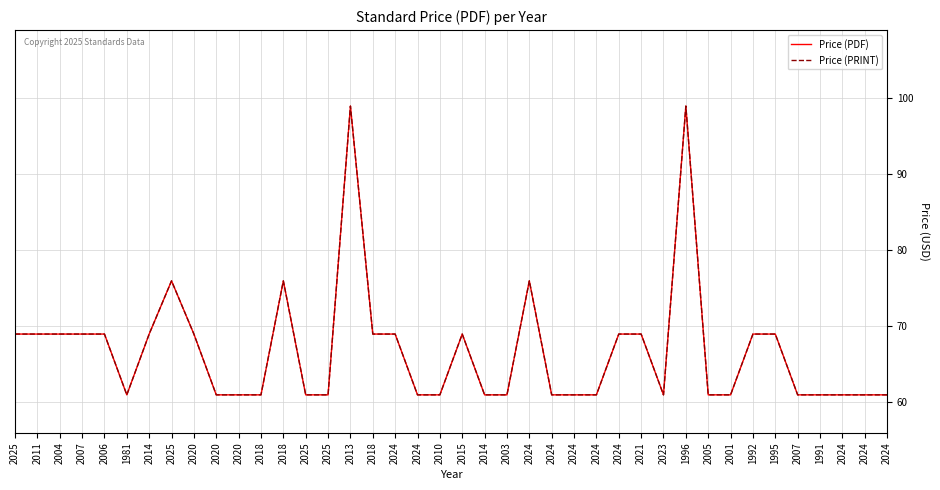

At which label does Price (PRINT) reach its minimum?

1981